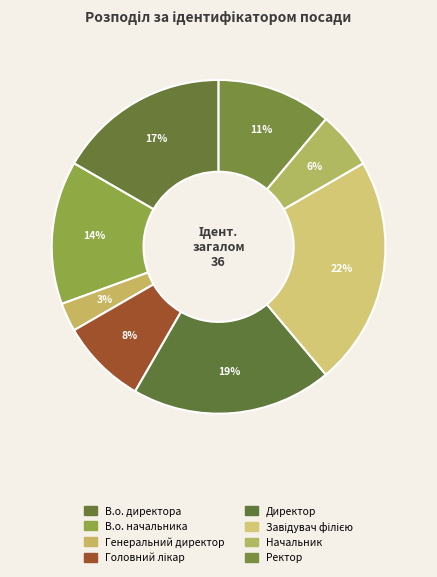

Approximately how many times larger is the value at В.о. директора compared to Начальник?

3.0